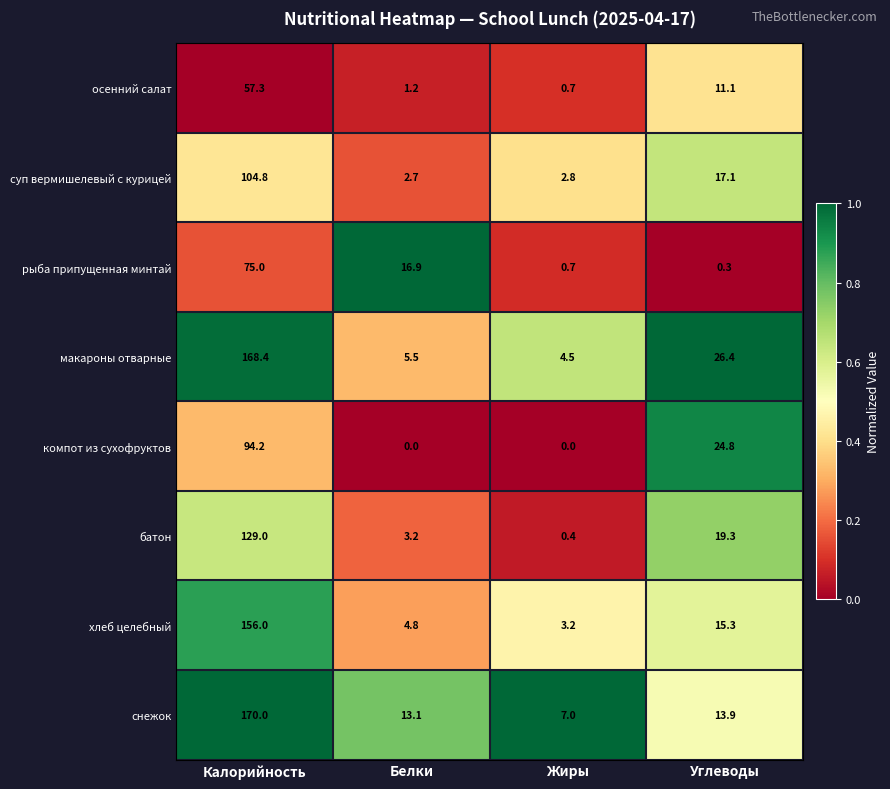

What value does the снежок series have at Белки?

13.1